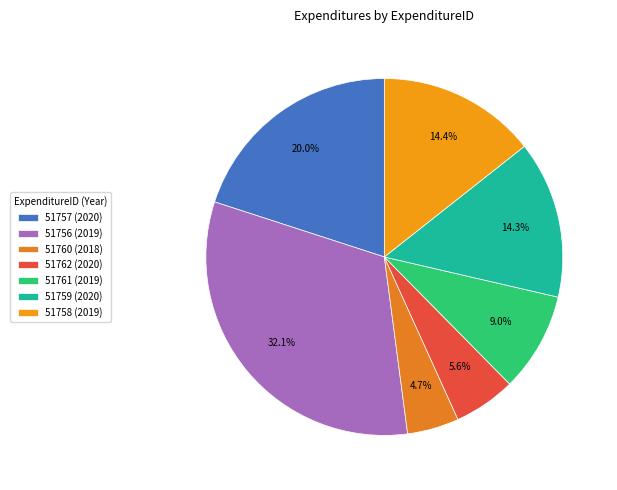

Between 51758 (2019) and 51760 (2018), which is larger?

51758 (2019)